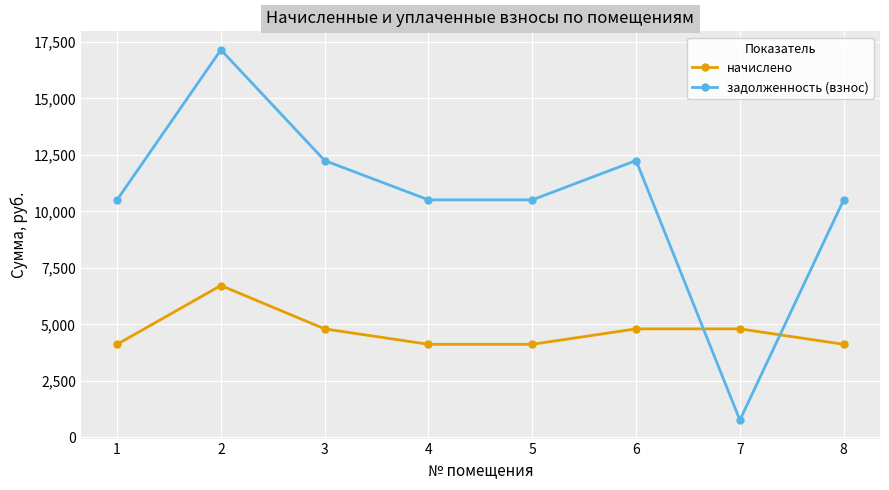

What is the approximate value of задолженность (взнос) at 1?

10510.9